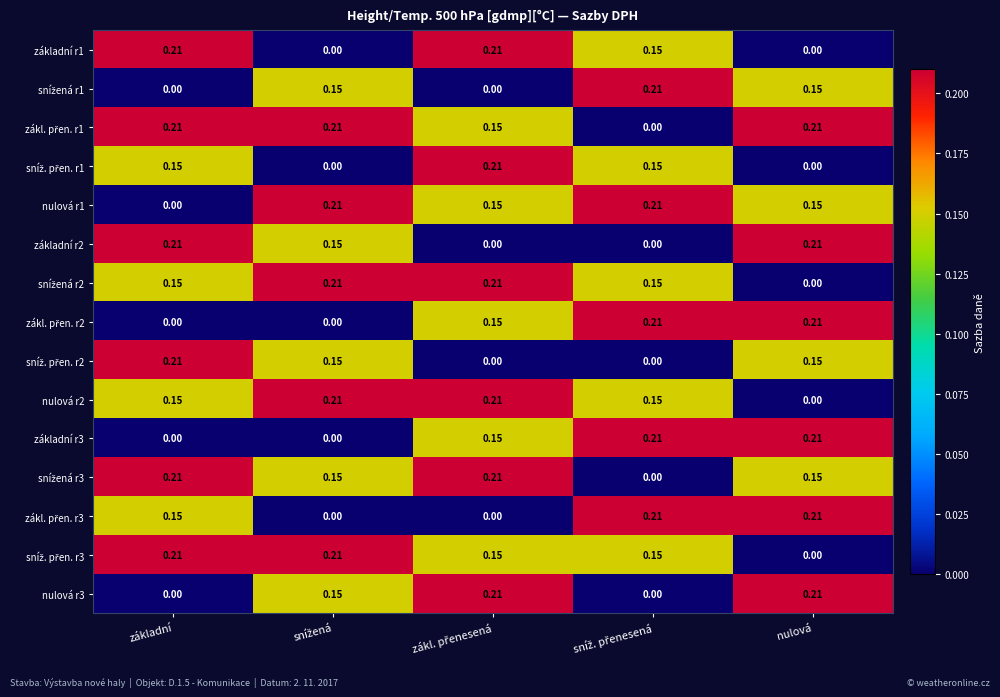

At which label is nulová r1 closest to 0?

základní